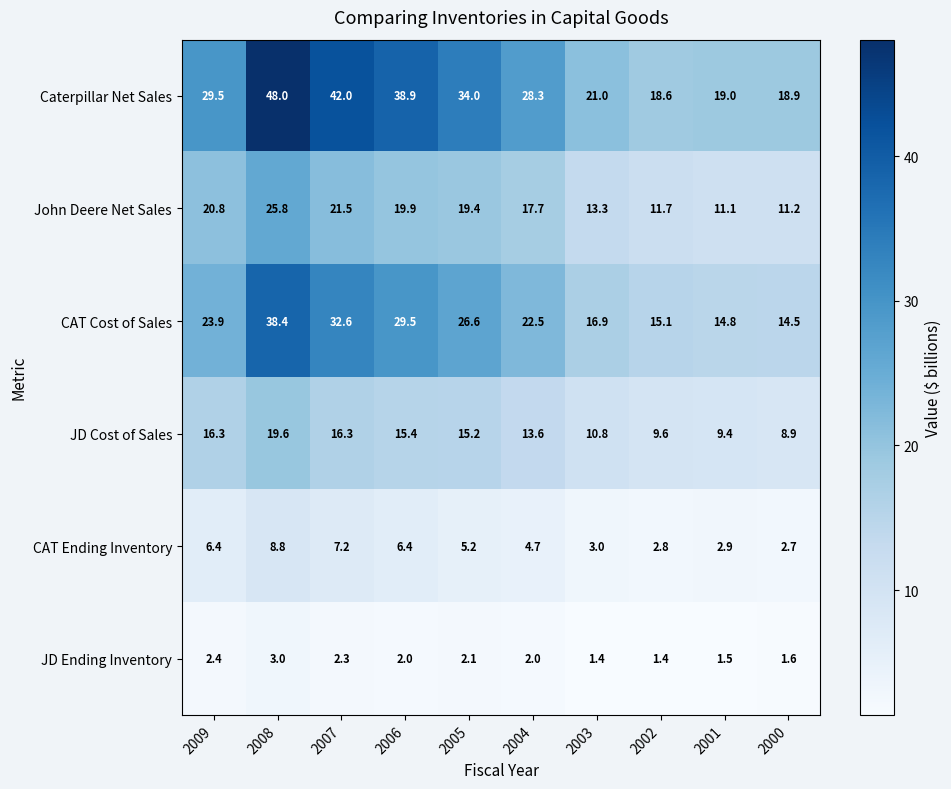

Which series changed the most between 2009 and 2008?

Caterpillar Net Sales